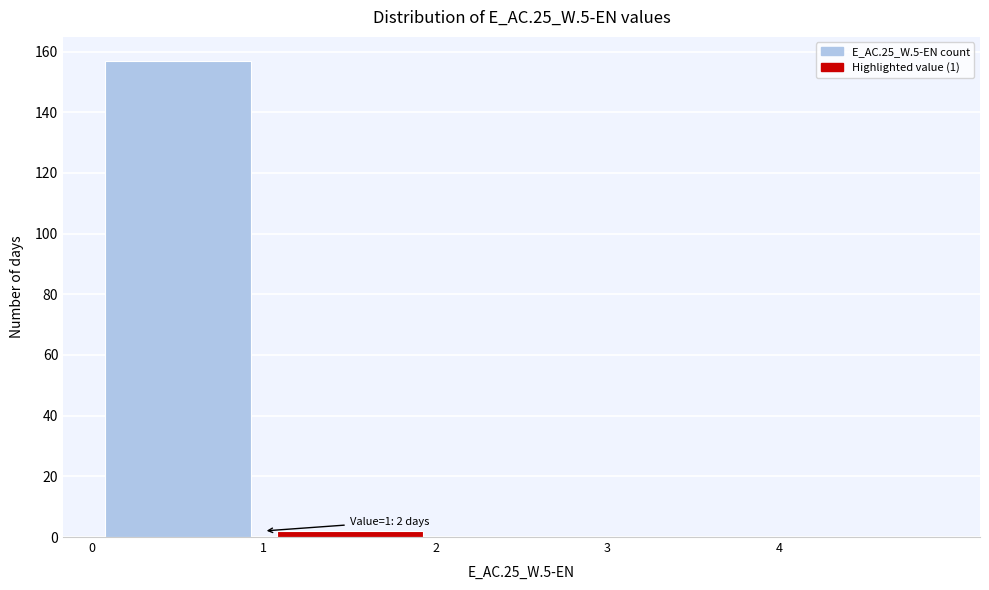

Which range on the x-axis has the tallest bar?

0 to 1